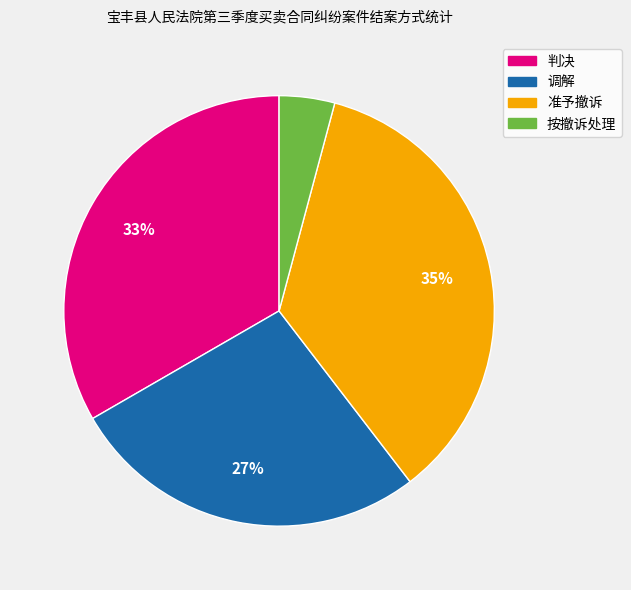

Combined, do 判决 and 调解 account for over 50%?

Yes